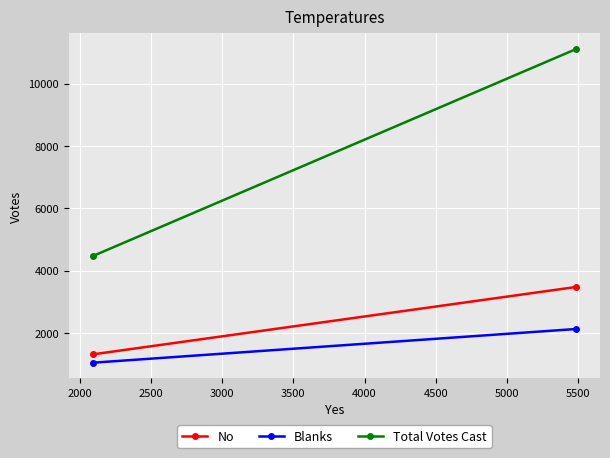

The Blanks series shows 1402 at 1500. True or false?

False